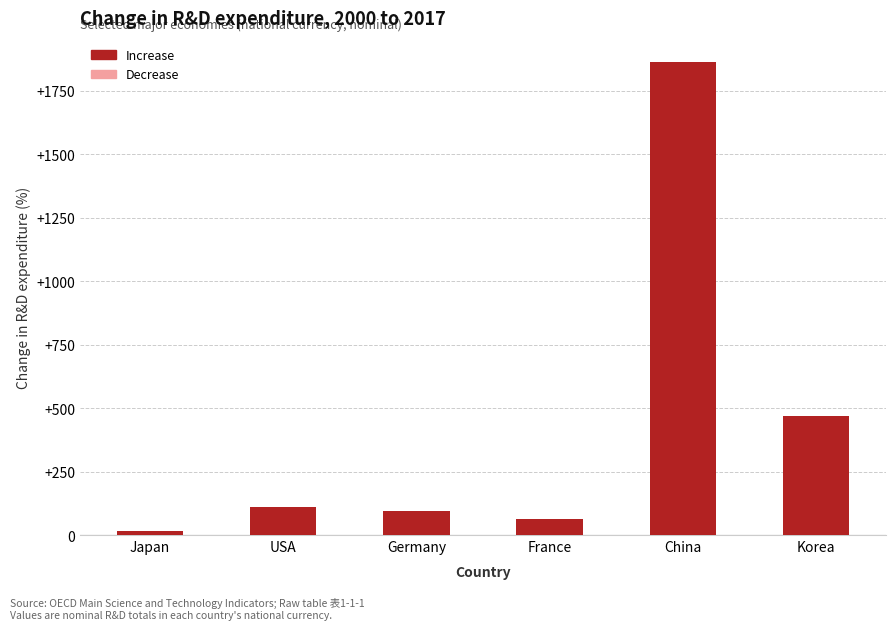

Between USA and China, which is larger?

China